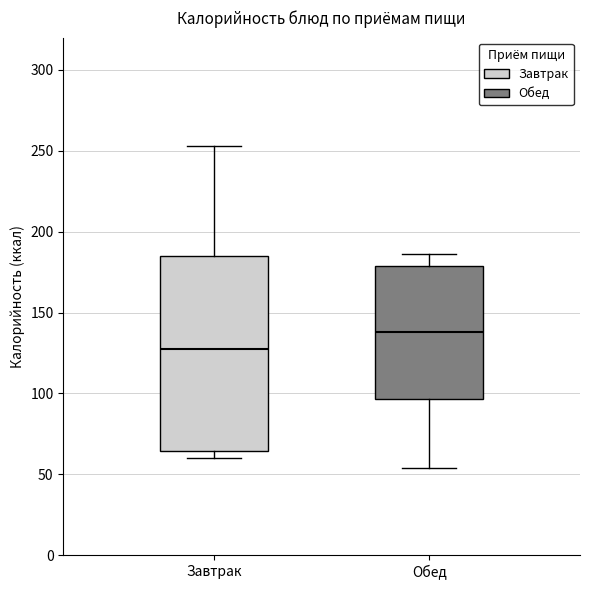

Reading left to right, read every box against the y-axis: the position of its median line, the range the box covers, and the ends of its whiskers. The values are not printed on the chart, so give them approximately, as read against the axis.

Завтрак: median 130, box 65 to 185, whiskers 60 to 255
Обед: median 140, box 95 to 180, whiskers 55 to 185